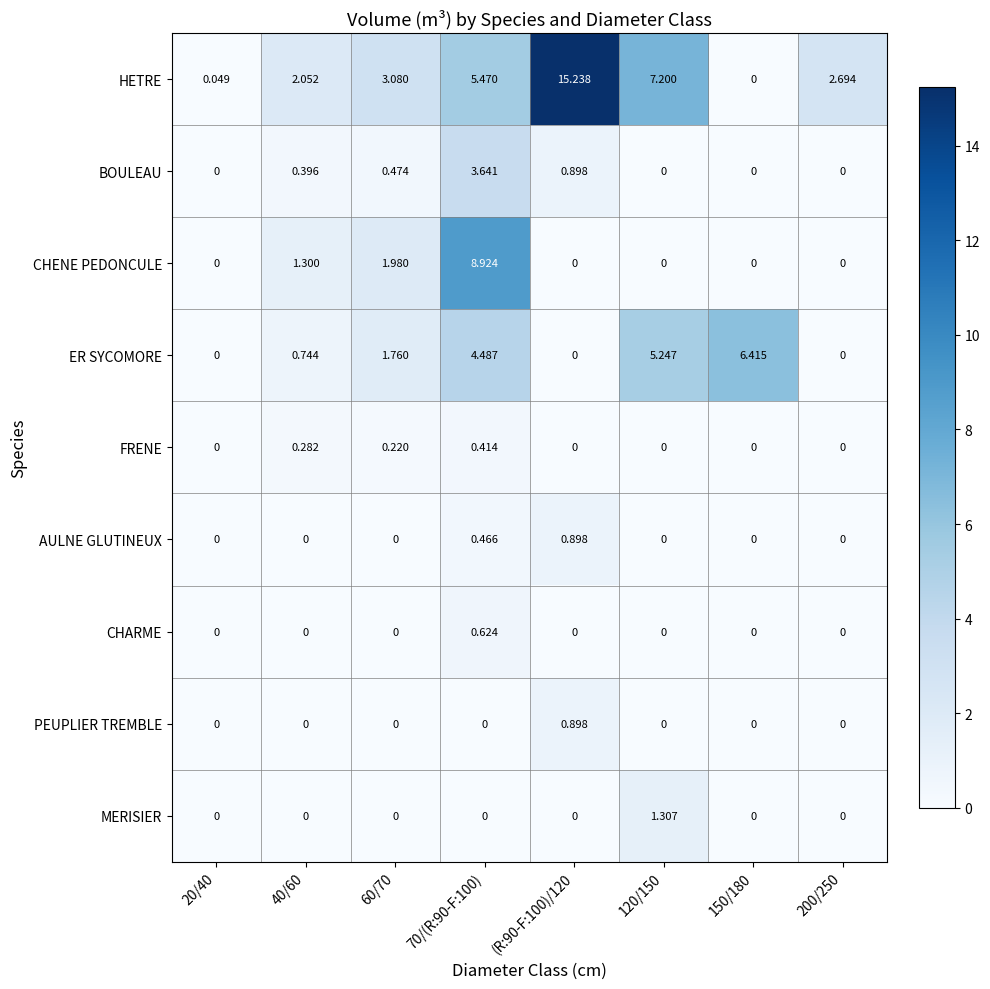

Between 60/70 and (R:90-F:100)/120, which series saw the biggest shift?

HETRE